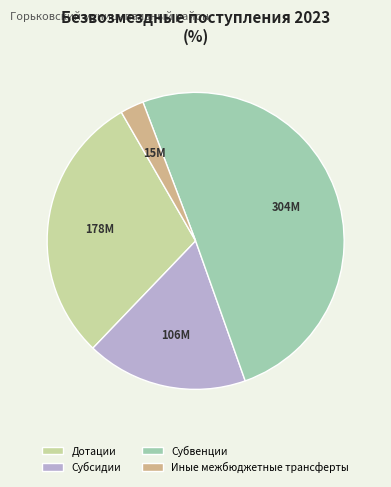

Rank the categories by value from highest to lowest.

Субвенции, Дотации, Субсидии, Иные межбюджетные трансферты